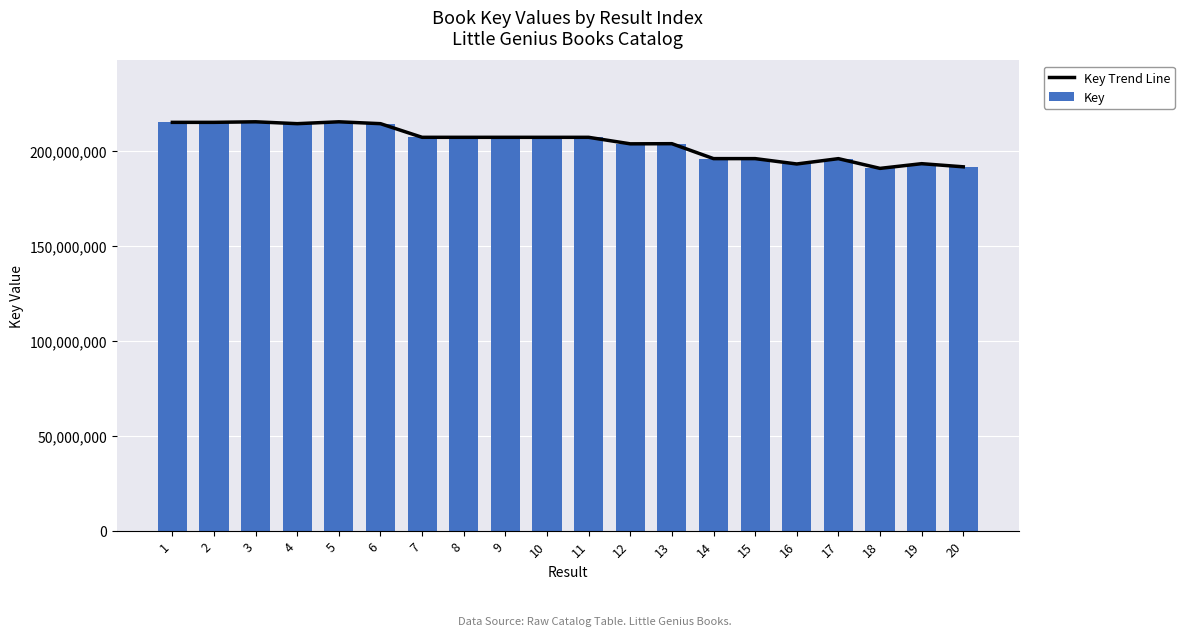

What are all the series names shown in the legend?

Key Trend Line, Key